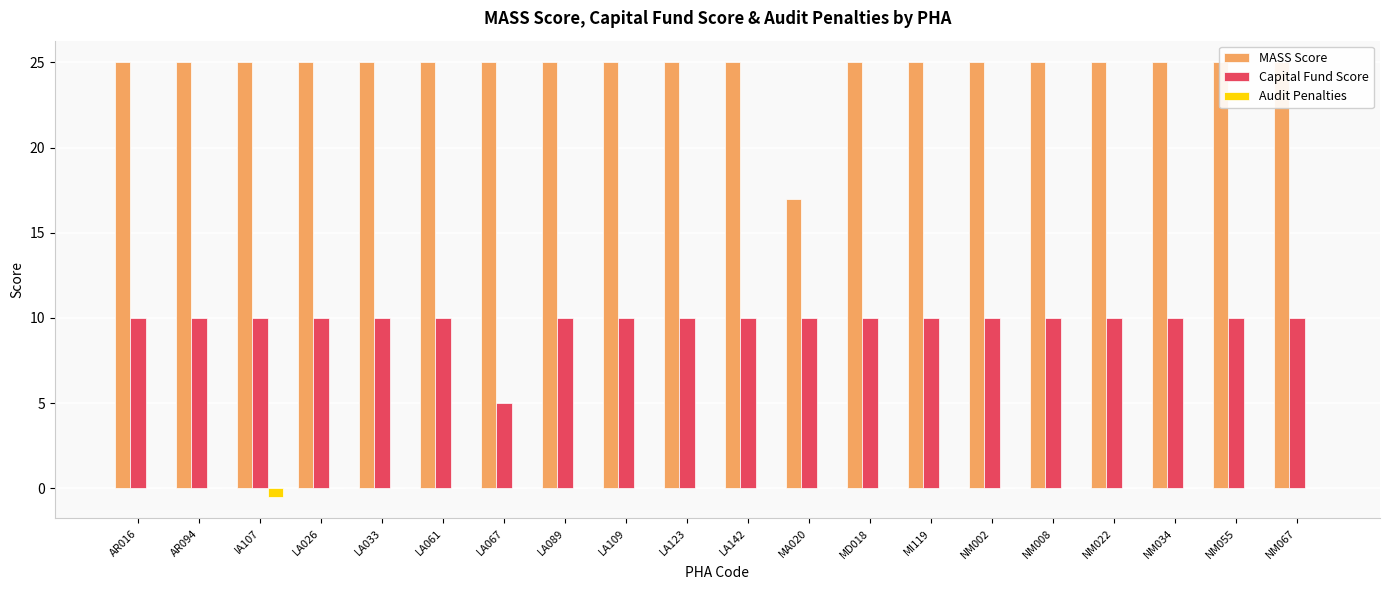

Which has a higher value, NM034 or LA033?

NM034